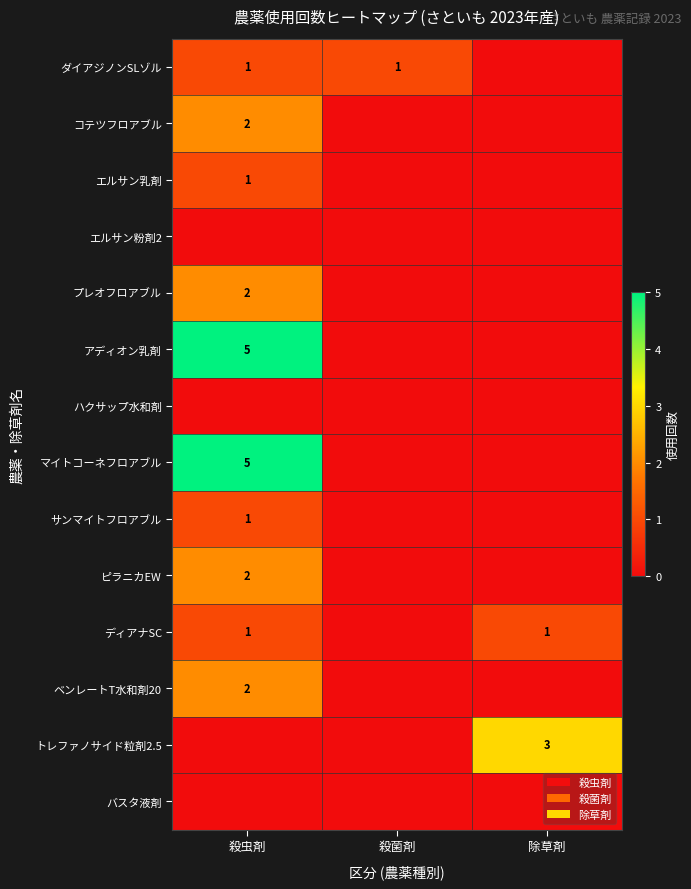

At how many categories does at least one series exceed 1?

2